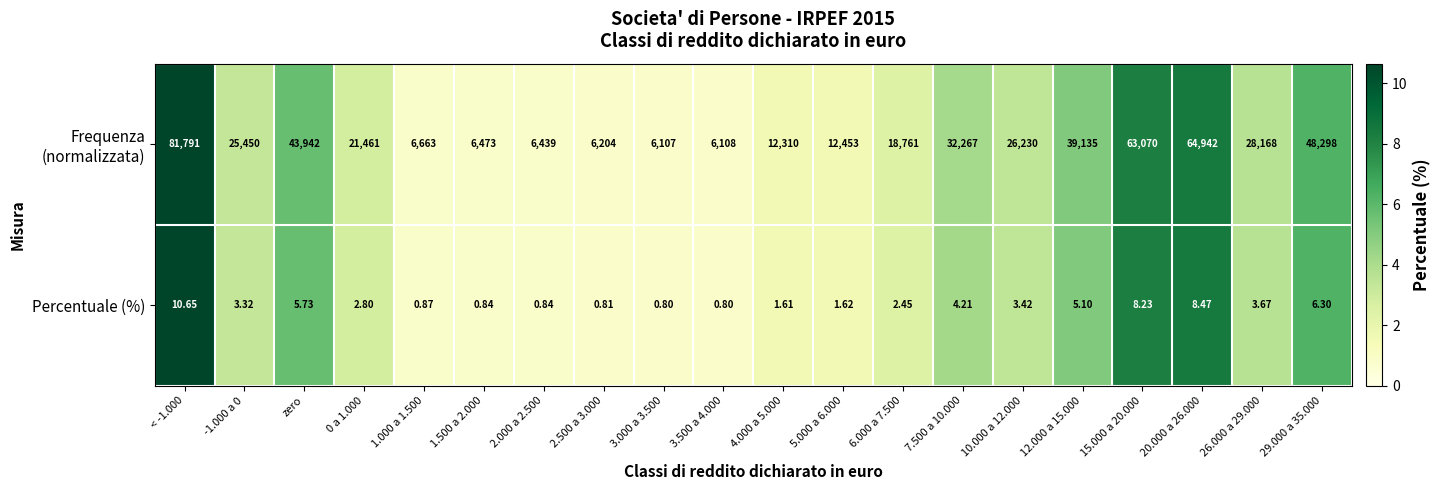

Count the number of categories in the chart.

20